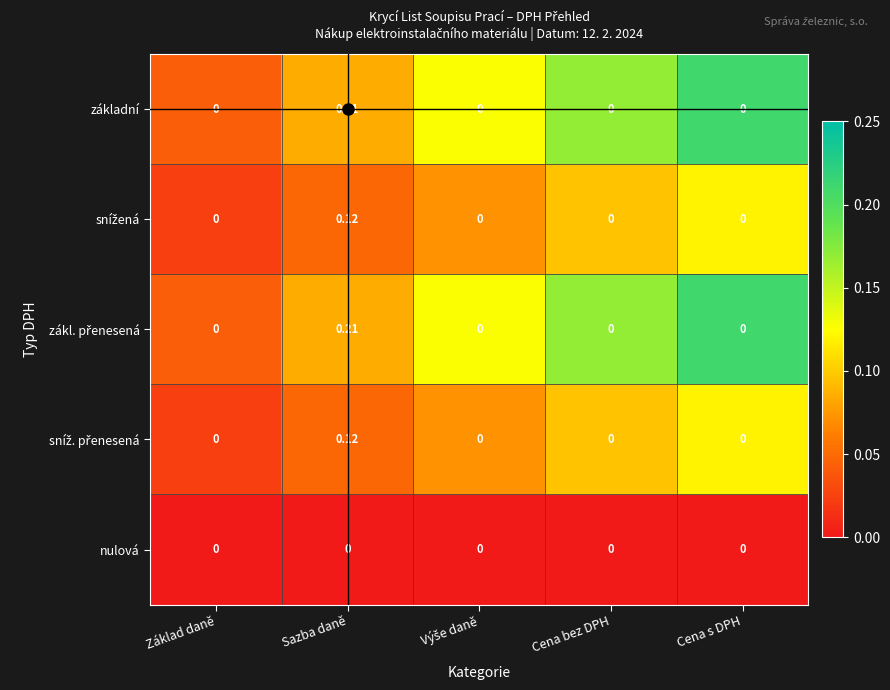

Which category has the highest value across all series?

Sazba daně